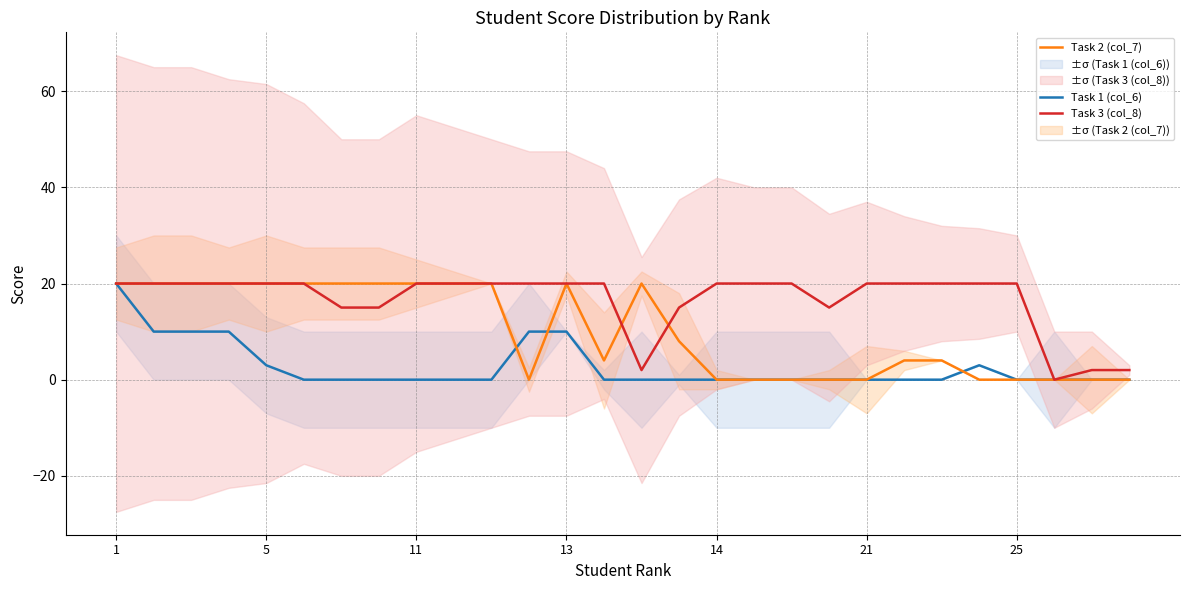

What is the sum of all Task 3 (col_8) values?

466